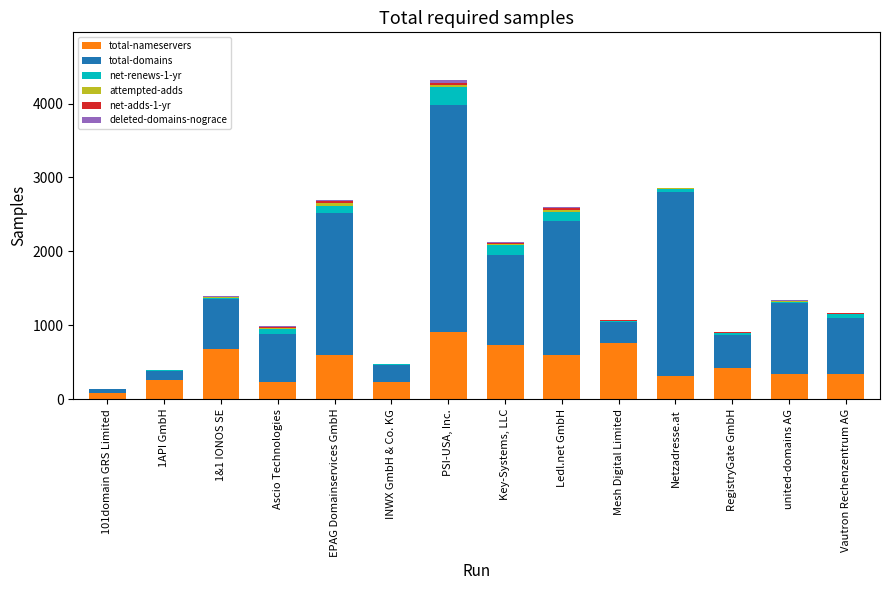

At which category is the sum across all series the highest?

PSI-USA, Inc.